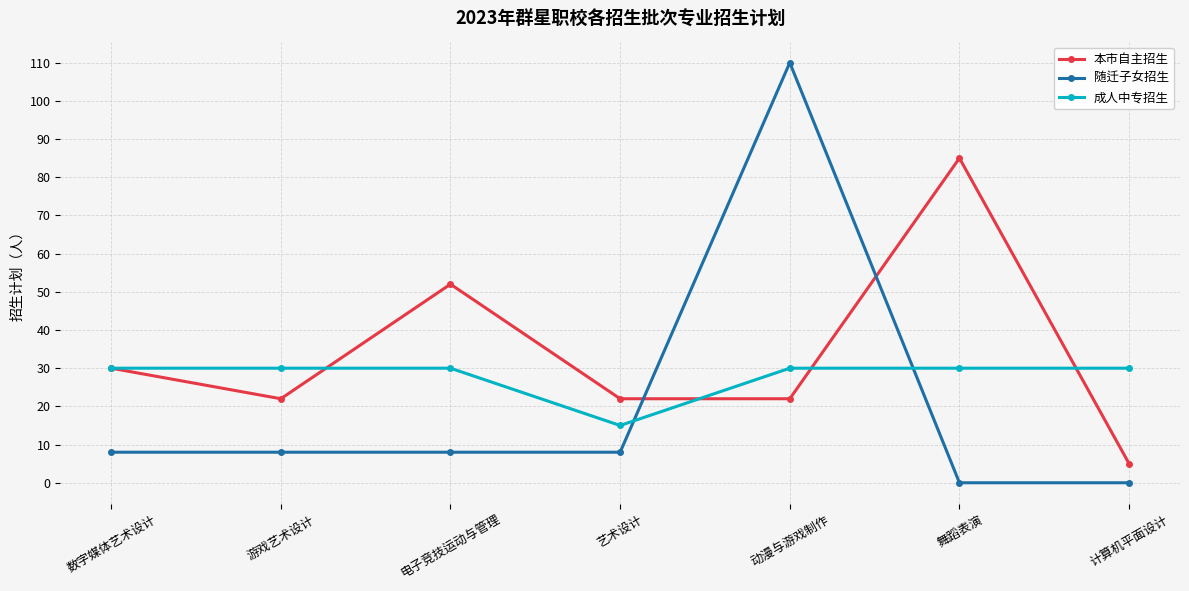

Read the 本市自主招生 value at 舞蹈表演.

85